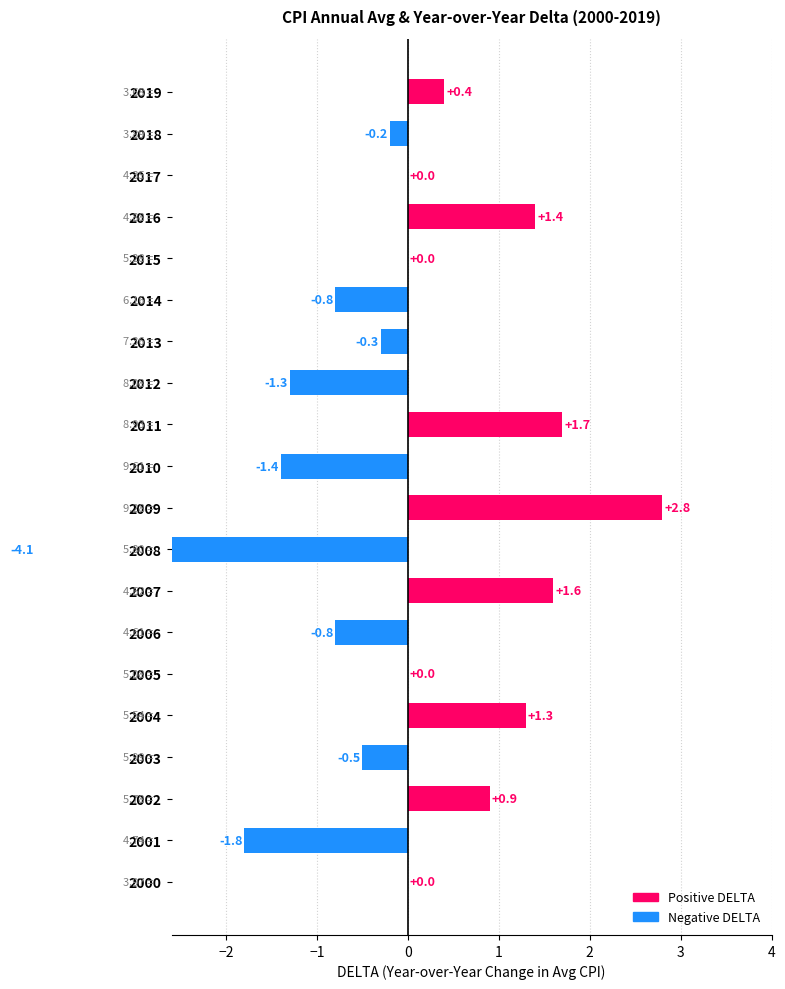

What is the change in value from 2008 to 2009?

+6.9